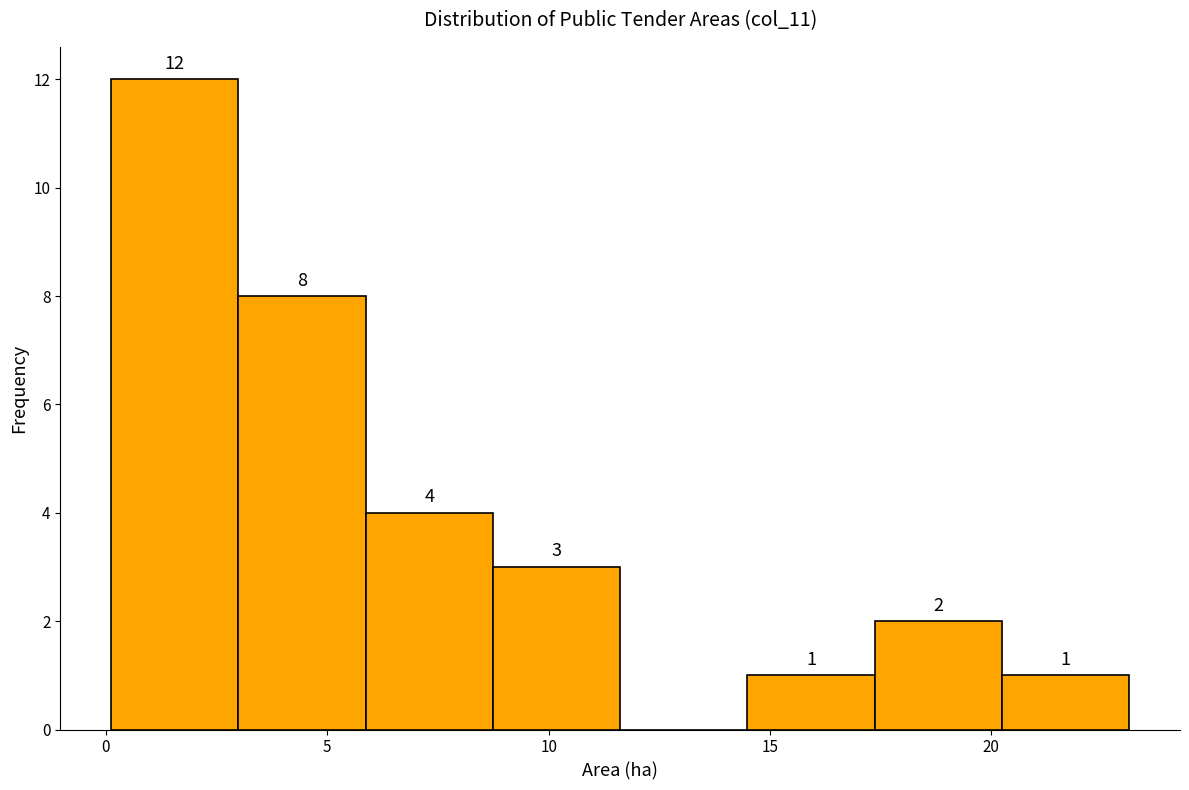

Which range on the x-axis has the tallest bar?

0.0 to 3.0